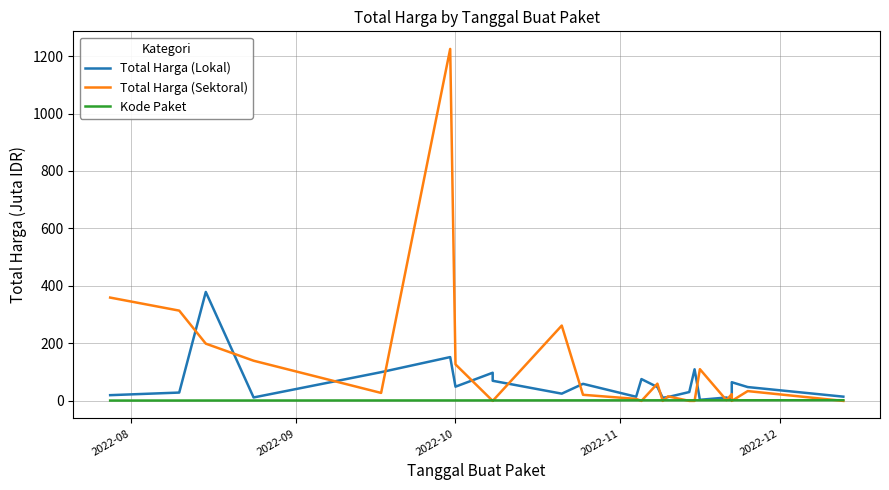

Where is Kode Paket nearest to the value 1?

2022-08